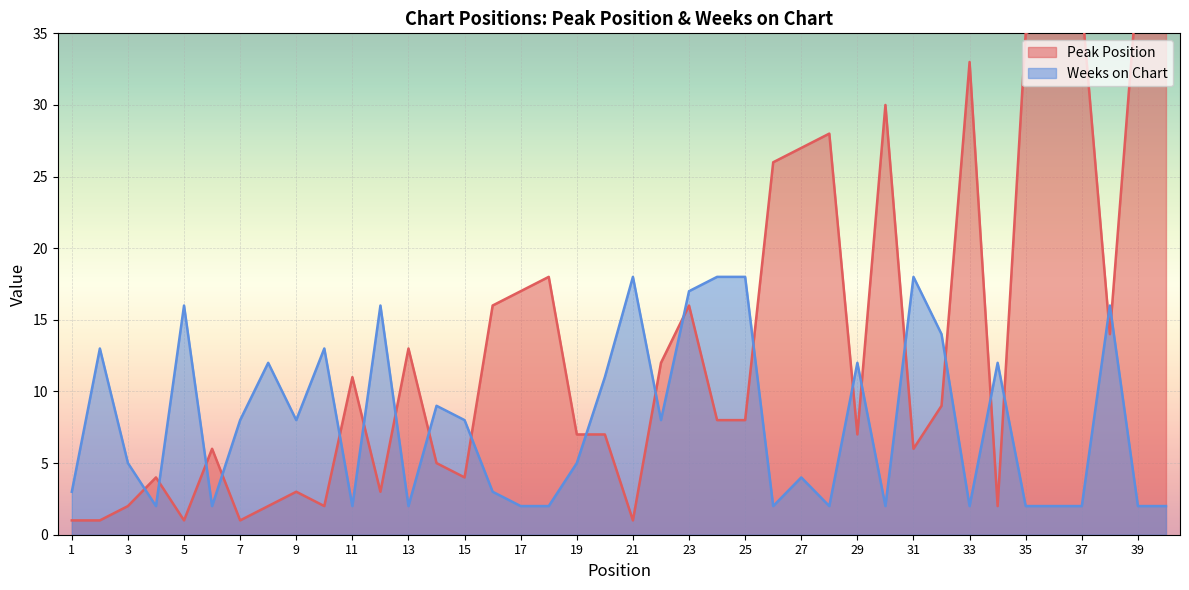

The Weeks on Chart series shows 12 at 24. True or false?

False